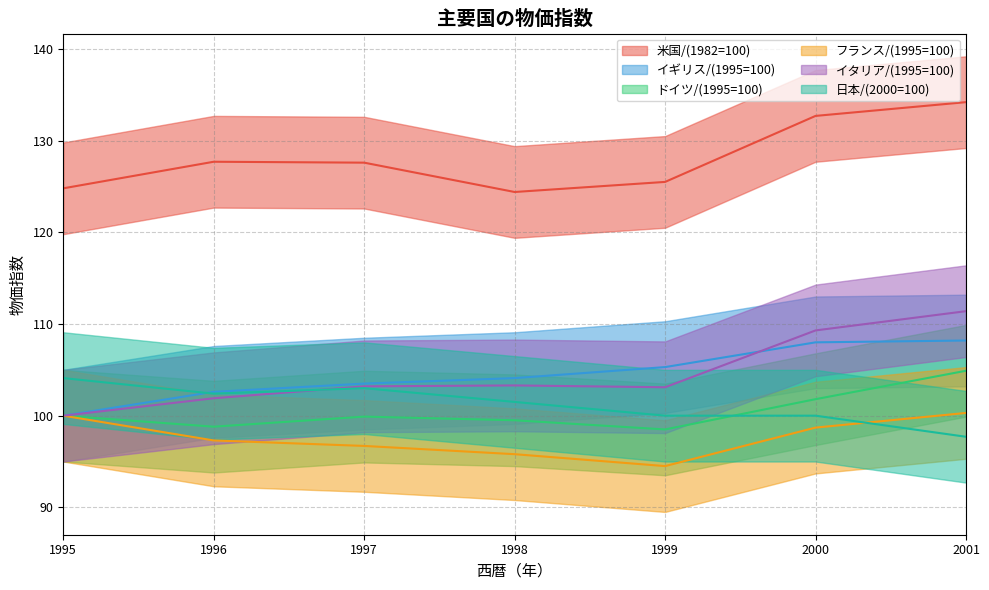

Between which two adjacent categories do 日本/(2000=100) and イギリス/(1995=100) first intersect?

1995 and 1996